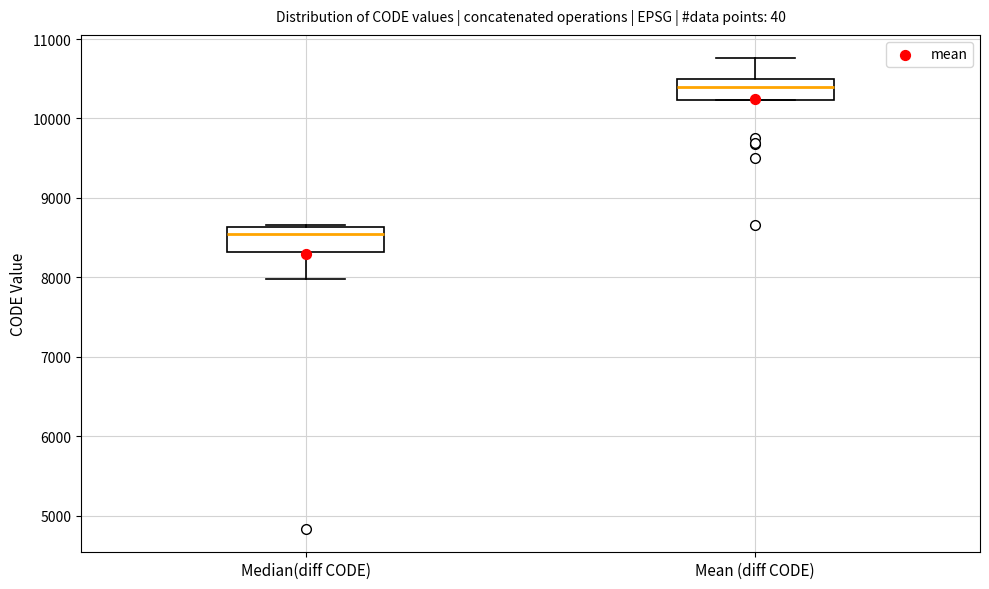

Reading left to right, read every box against the y-axis: the position of its median line, the range the box covers, and the ends of its whiskers. The values are not printed on the chart, so give them approximately, as read against the axis.

Median(diff CODE): median 8600 (just below the box's upper edge), box 8300 to 8600, whiskers 8000 to 8700
Mean (diff CODE): median 10400, box 10200 to 10500, whiskers 10200 to 10800